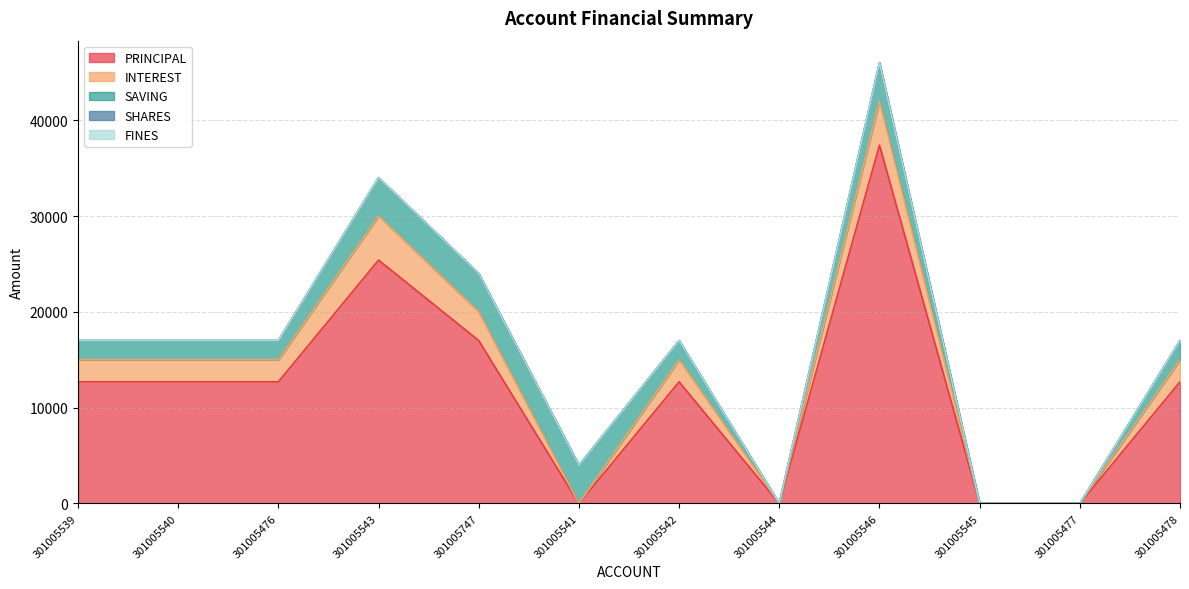

True or false: INTEREST has more than 0 interior local peaks.

True